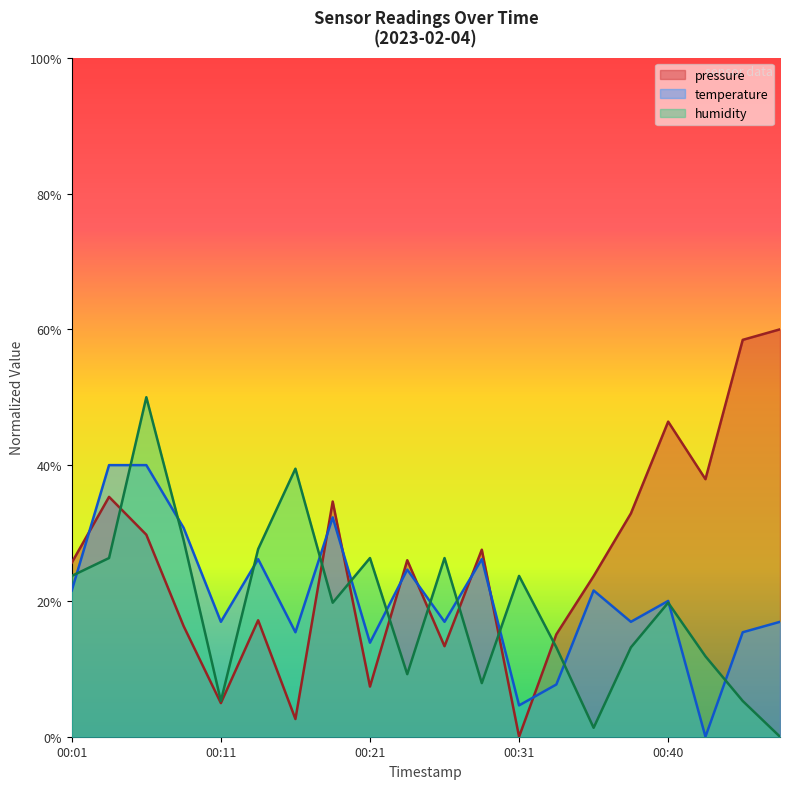

Is it true that temperature equals 0.2 at 00:06?

False